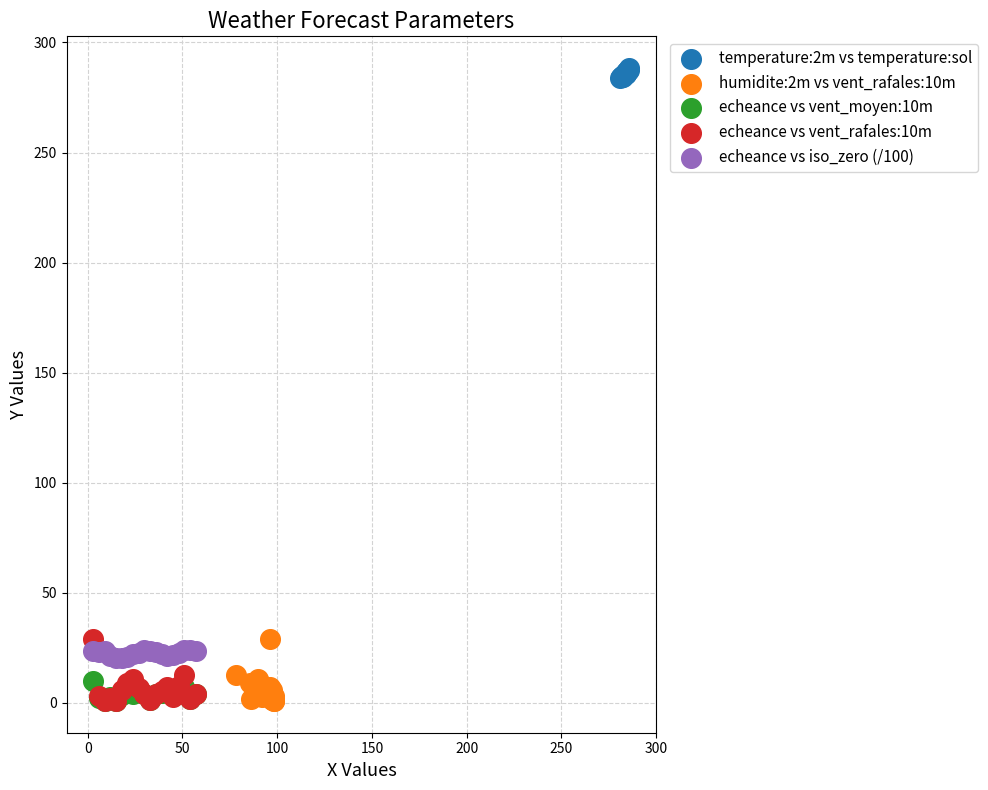

Which series reaches the maximum Y coordinate?

temperature:2m vs temperature:sol